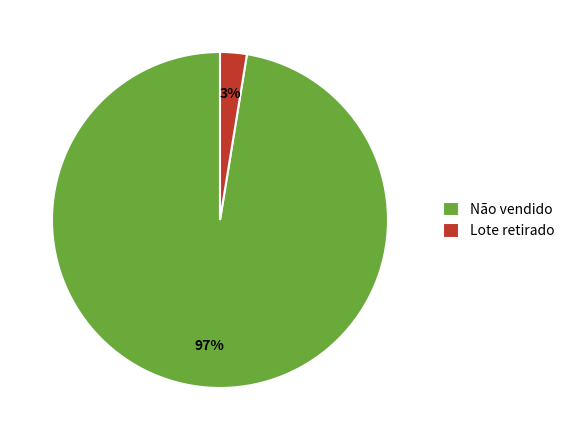

The Lote retirado slice represents 14% of the pie. True or false?

False